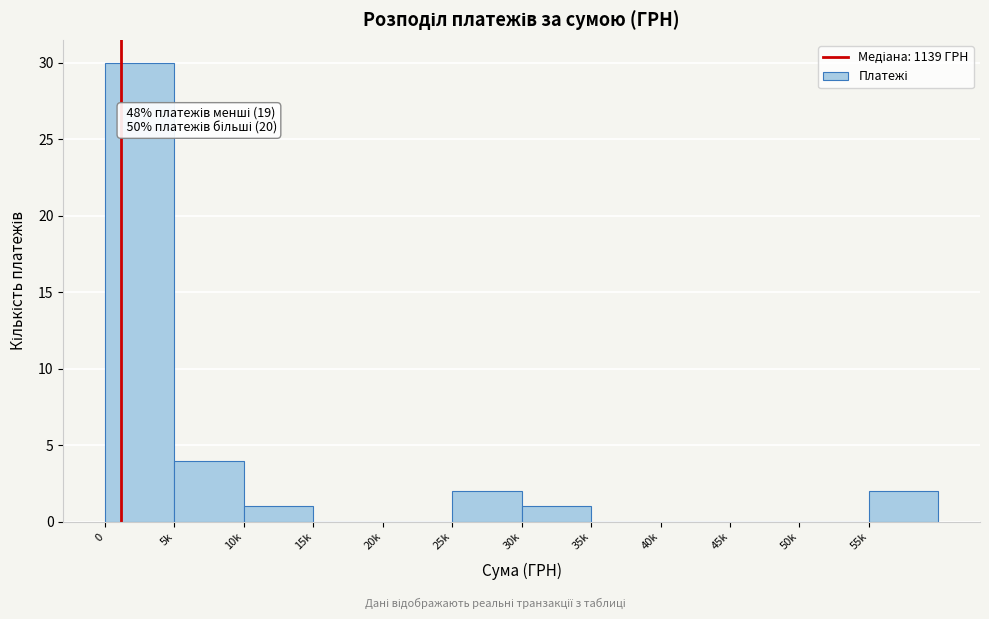

Reading left to right, what are all the values shown in this chart?

0=30	5k=4	10k=1	15k=0	20k=0	25k=2	30k=1	35k=0	40k=0	45k=0	50k=0	55k=2